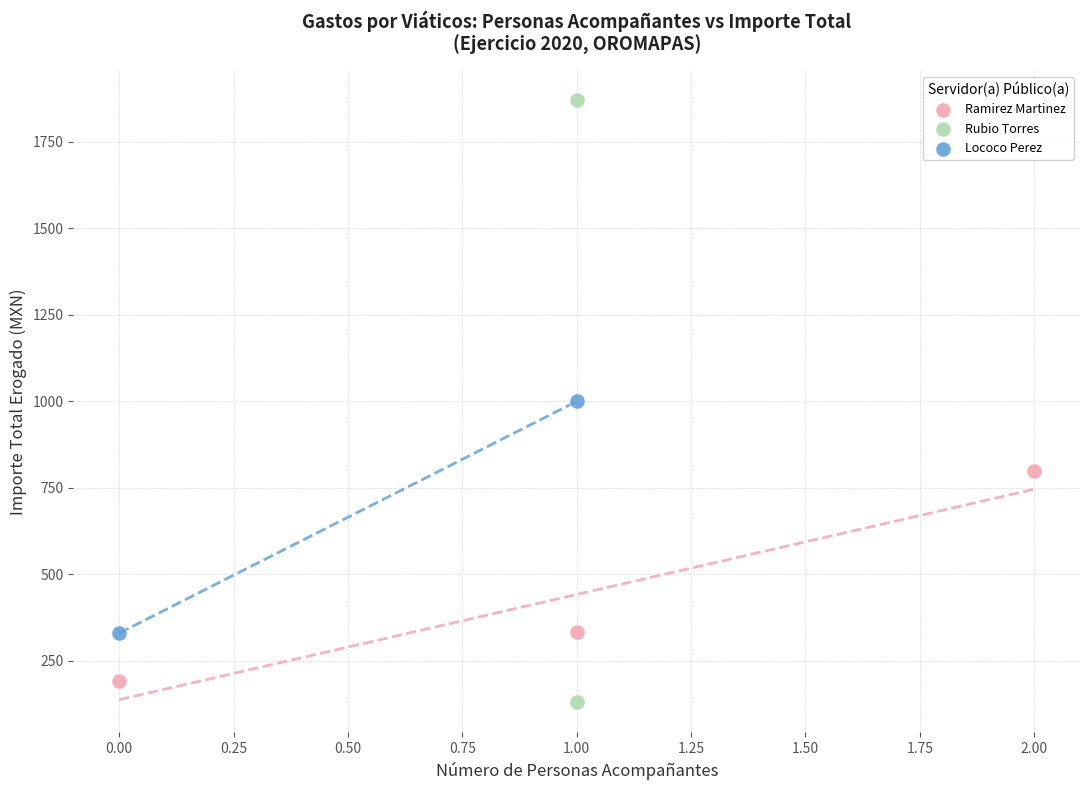

What are all the series names shown in the legend?

Ramirez Martinez, Lococo Perez, Rubio Torres